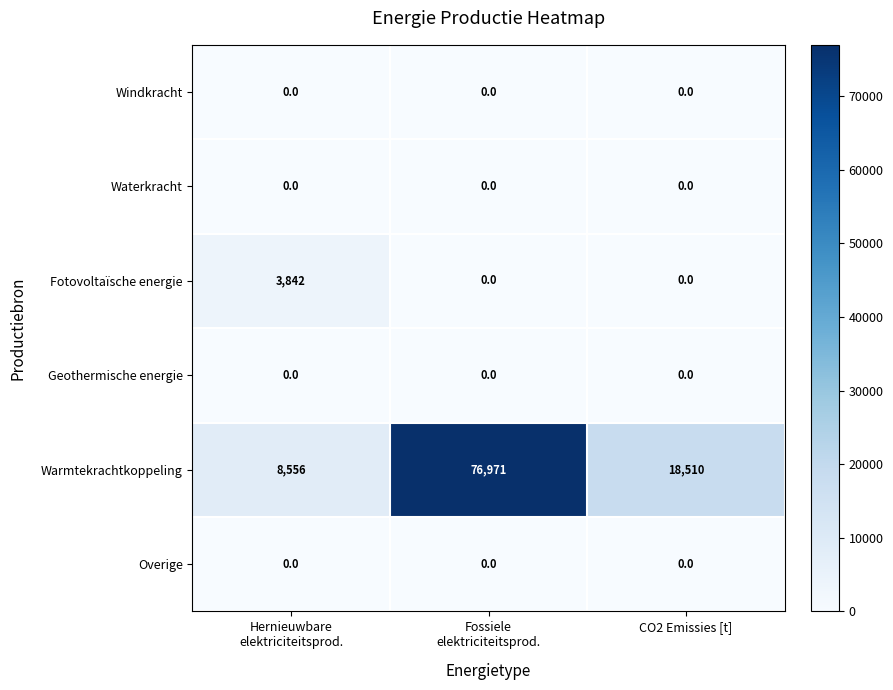

What is the difference between the maximum and second lowest values in the Warmtekrachtkoppeling series?

58461